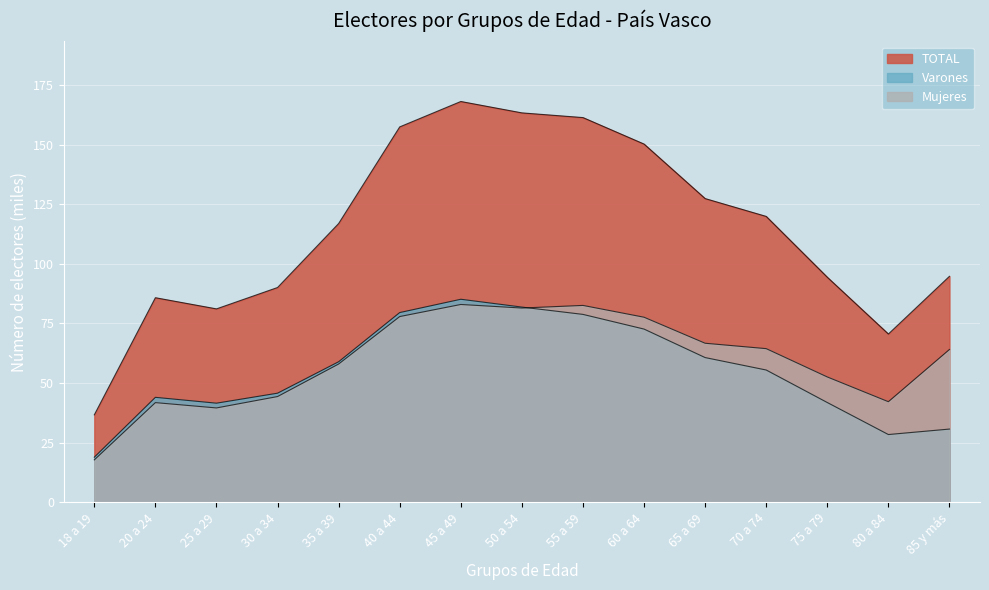

At which category is the sum across all series the highest?

45 a 49